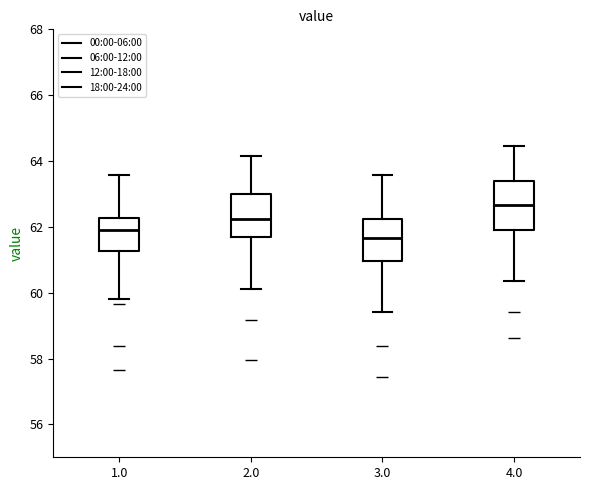

Which box's median line is the highest?

4.0